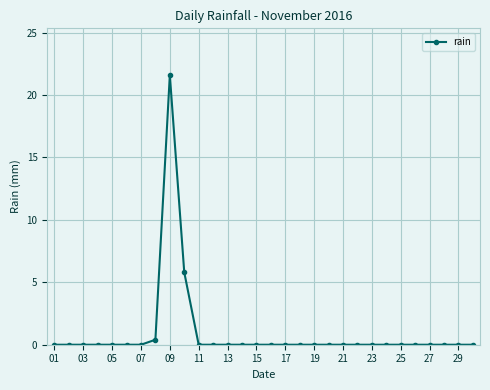

What is the average value?

0.9